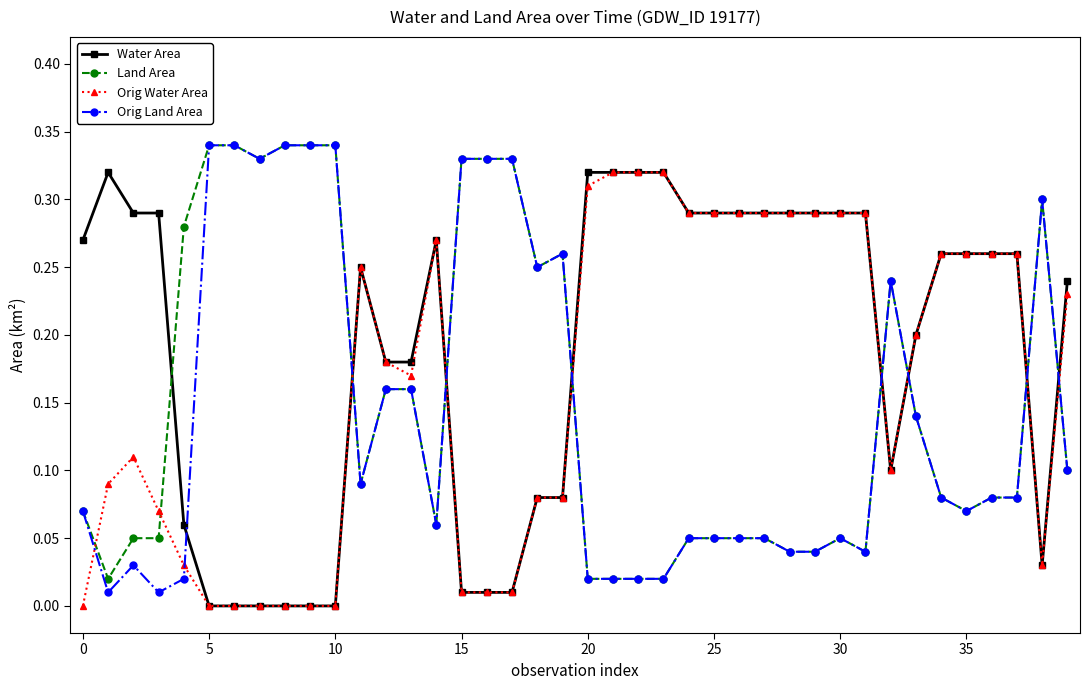

Which series ends up on top after the final intersection of Land Area and Water Area?

Water Area